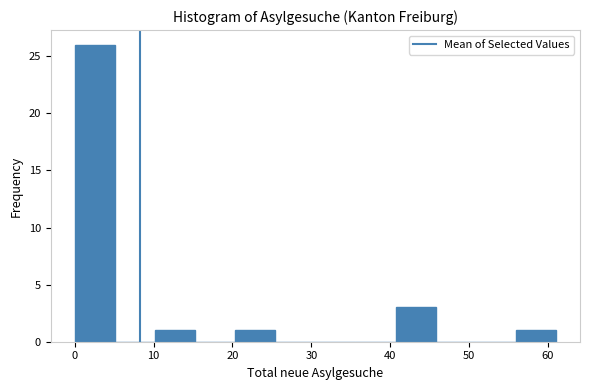

Reading left to right, list every bar in this chart as the range it spans on the x-axis followed by its height. Neither the bar edges nor the heights are printed on the chart, so give them approximately, as read against the axes.

0 to 5: 26
5 to 10: 0
10 to 15: 1
15 to 20: 0
20 to 25: 1
25 to 31: 0
31 to 36: 0
36 to 41: 0
41 to 46: 3
46 to 51: 0
51 to 56: 0
56 to 61: 1